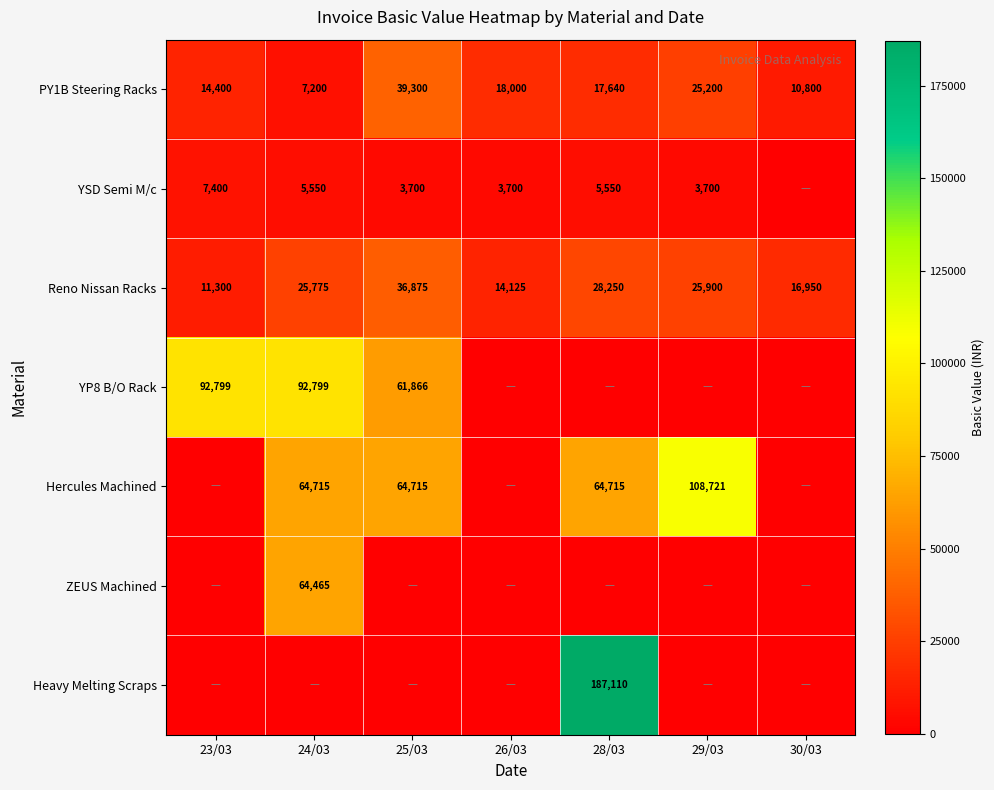

What is the sum of the YSD Semi M/c values at 24/03 and 25/03?

9250